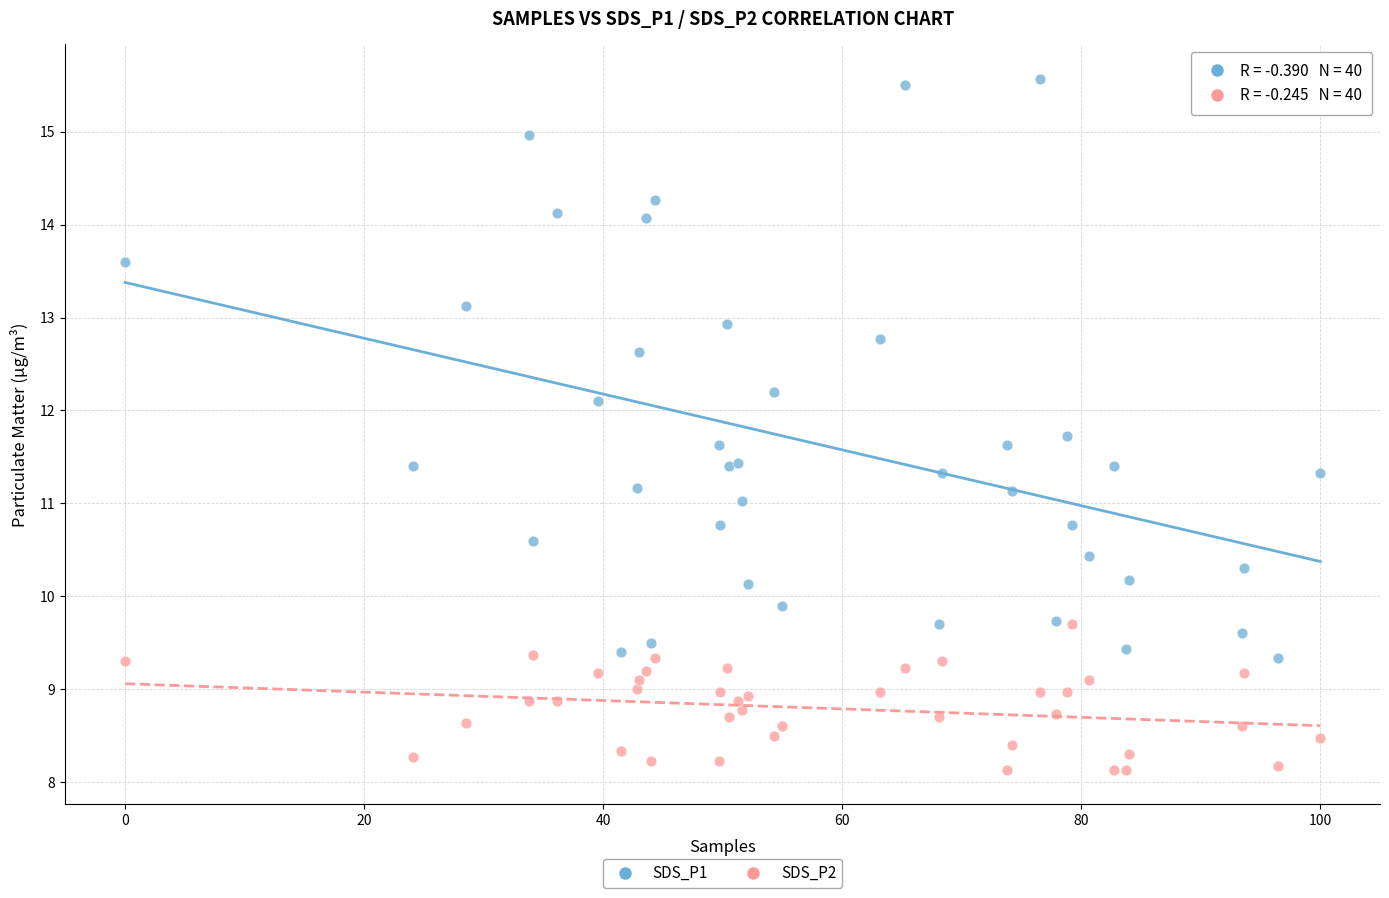

Which series contains the highest Y value?

SDS_P1